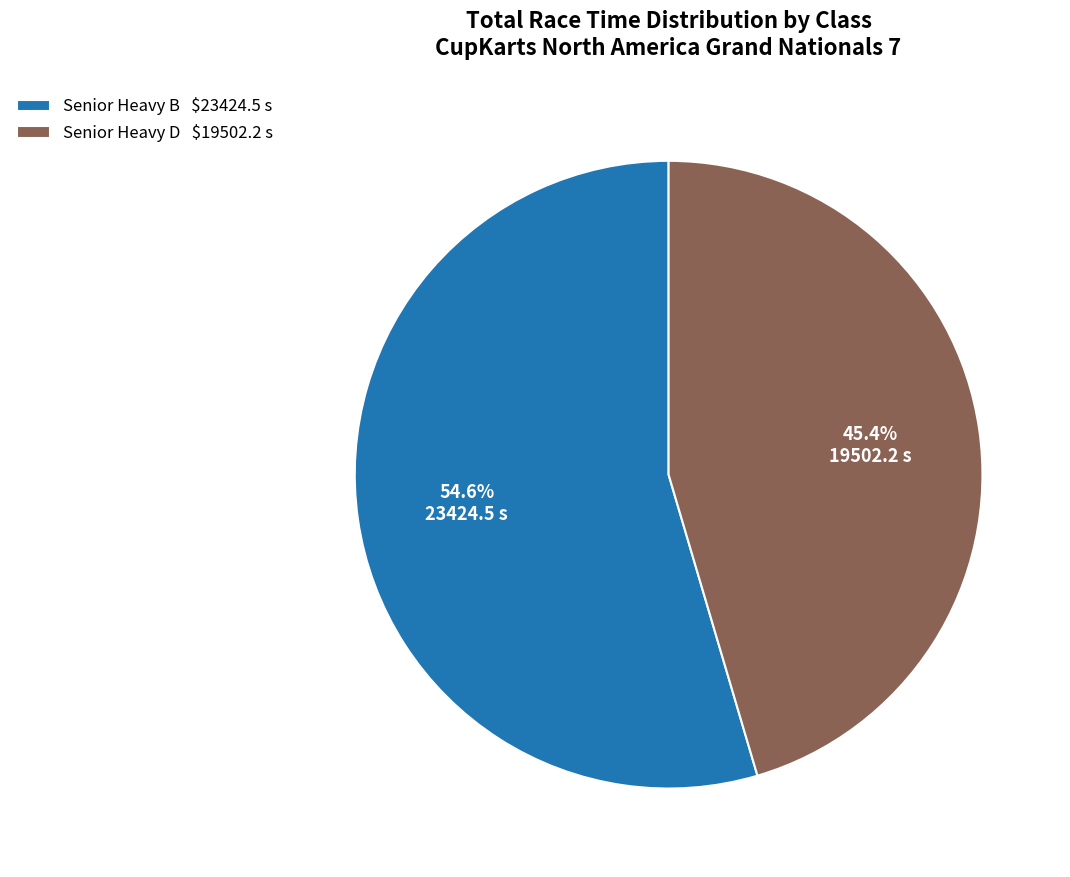

To the nearest percent, what is the difference between the largest and smallest slice percentages?

9%